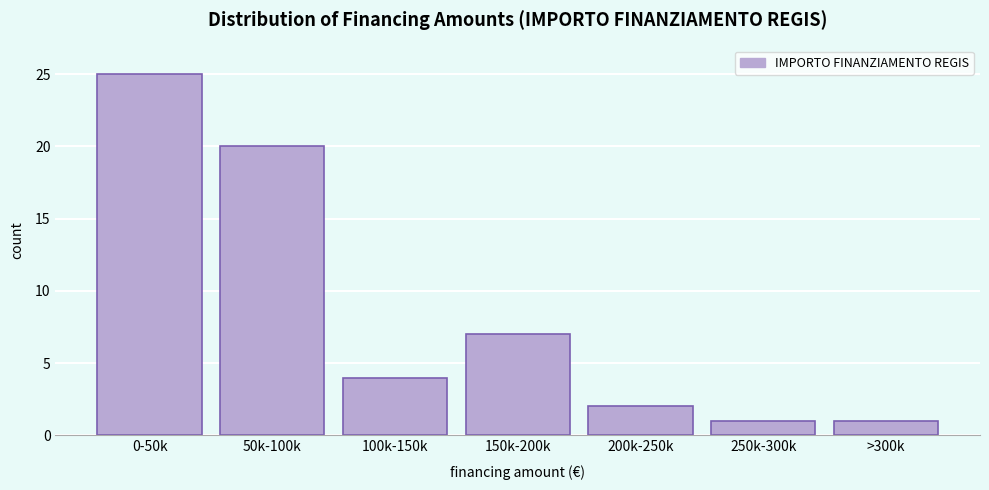

Reading left to right, extract all data points from this chart.

25	20	4	7	2	1	1